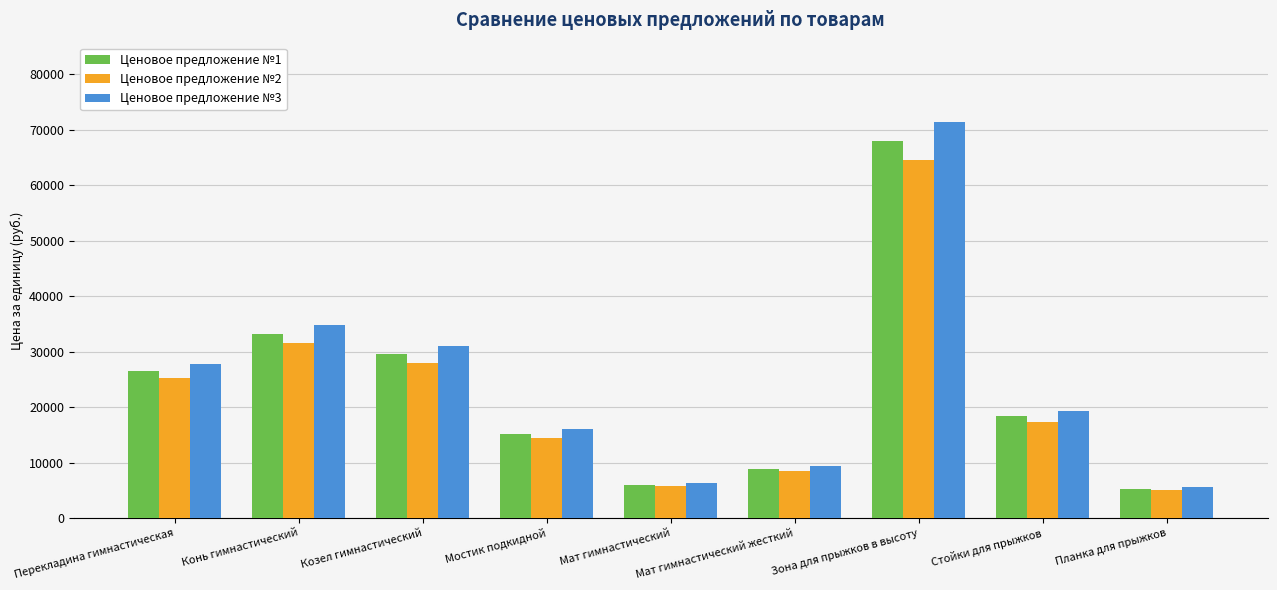

What is the sum of all Ценовое предложение №3 values?

221445